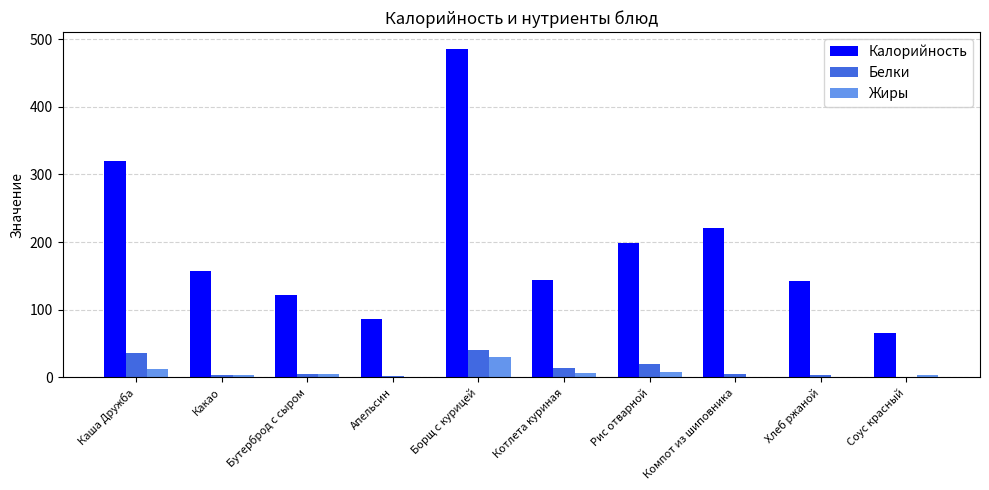

At which category is the sum across all series the highest?

Борщ с курицей